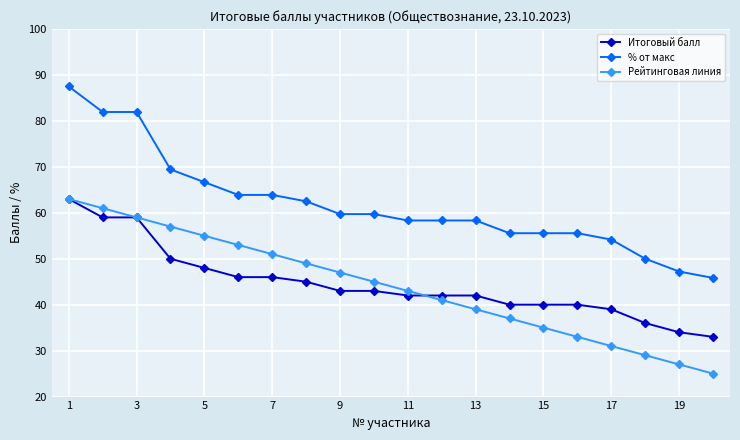

True or false: % от макс and Рейтинговая линия cross at least once.

False